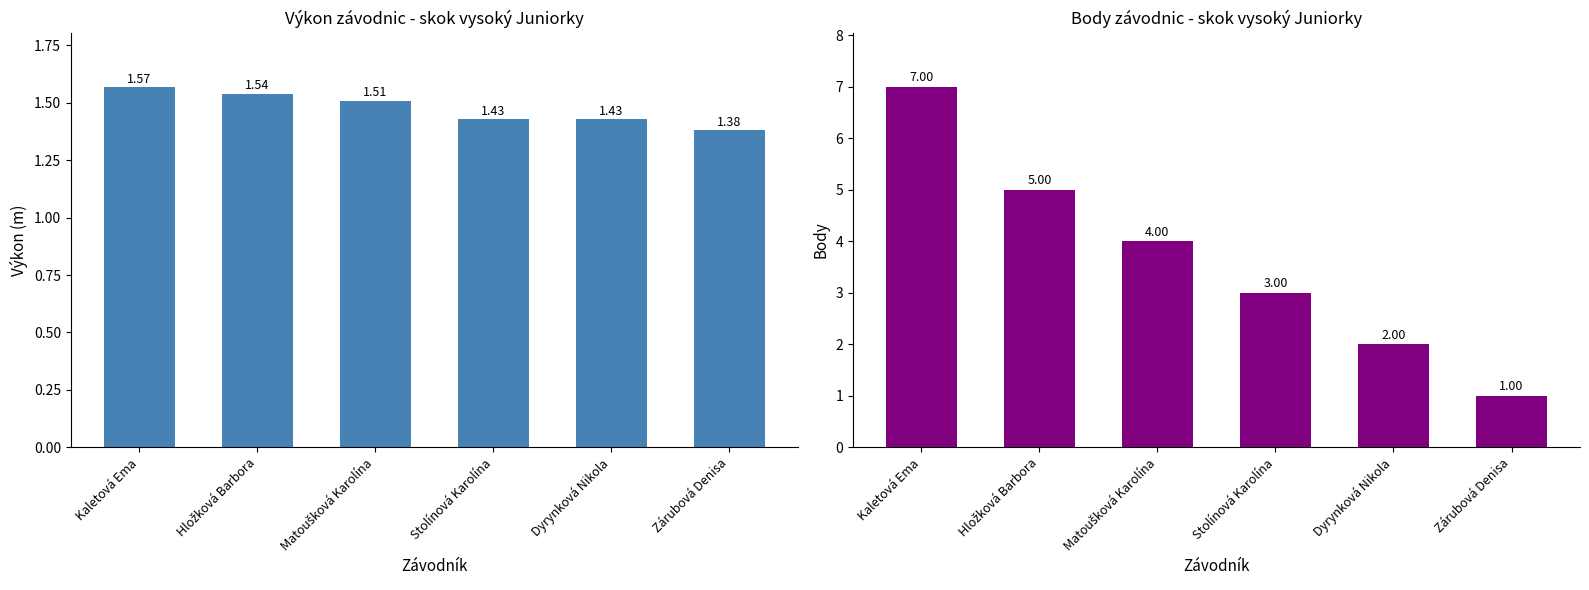

Rank the series by their maximum value, from lowest to highest.

Výkon, Body